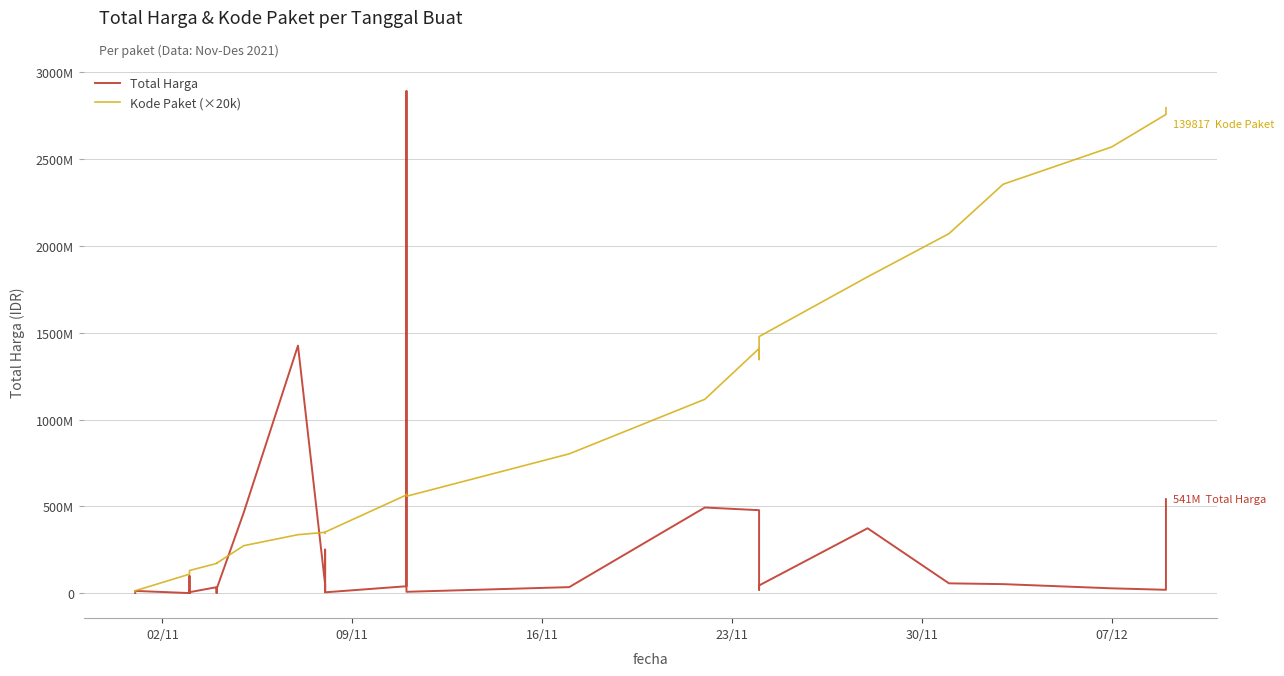

Reading left to right, extract all data points from this chart.

Total Harga: 333600	12453900	78000	98772570	2772000	265000	4672200	182000	8742500	5129000	34000000	32441200	577875	23653000	464002100	1425867900	49730040	9180000	15513960	250350000	4350000	39440000	2892122000	7401240	34292000	493000000	477600000	19175000	43859200	373404000	56152800	51601000	27412000	18900000	541071000
Kode Paket (×20k): 9280000	13500000	108980000	119940000	124280000	124920000	126000000	127000000	127940000	130060000	170600000	172920000	173360000	172020000	273040000	336460000	350180000	345440000	345660000	344760000	351600000	565420000	568500000	557820000	802240000	1116520000	1409060000	1345580000	1477880000	1822020000	2070820000	2355660000	2570320000	2757520000	2796340000